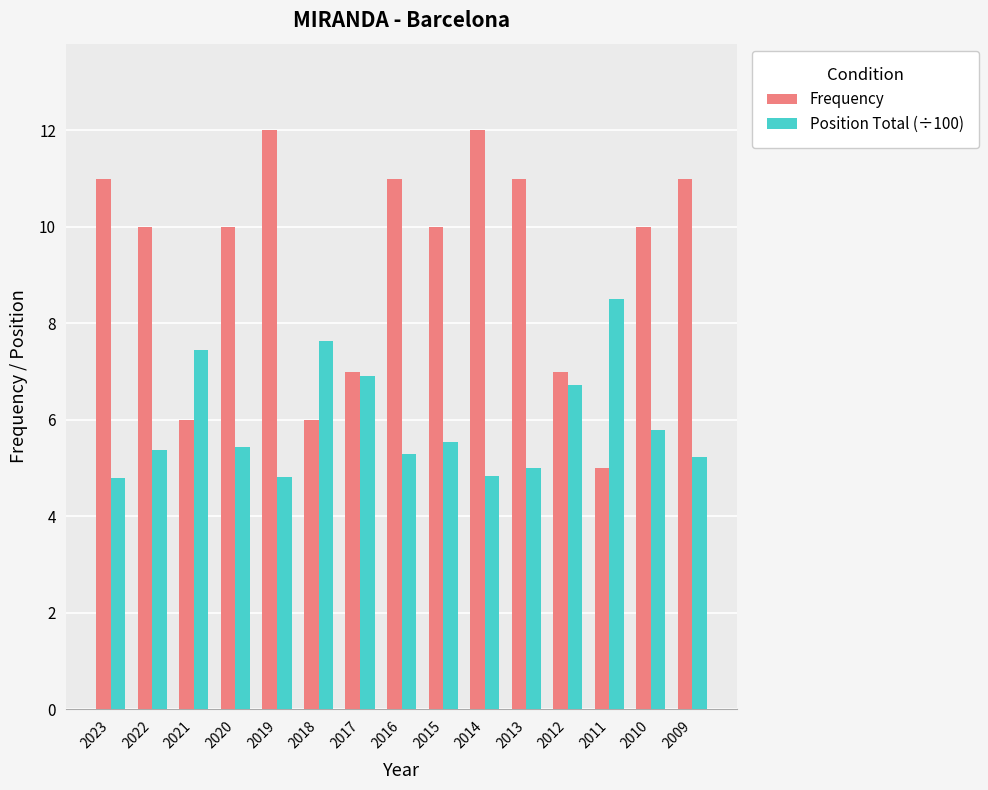

What is the maximum value shown in the chart?

12.0